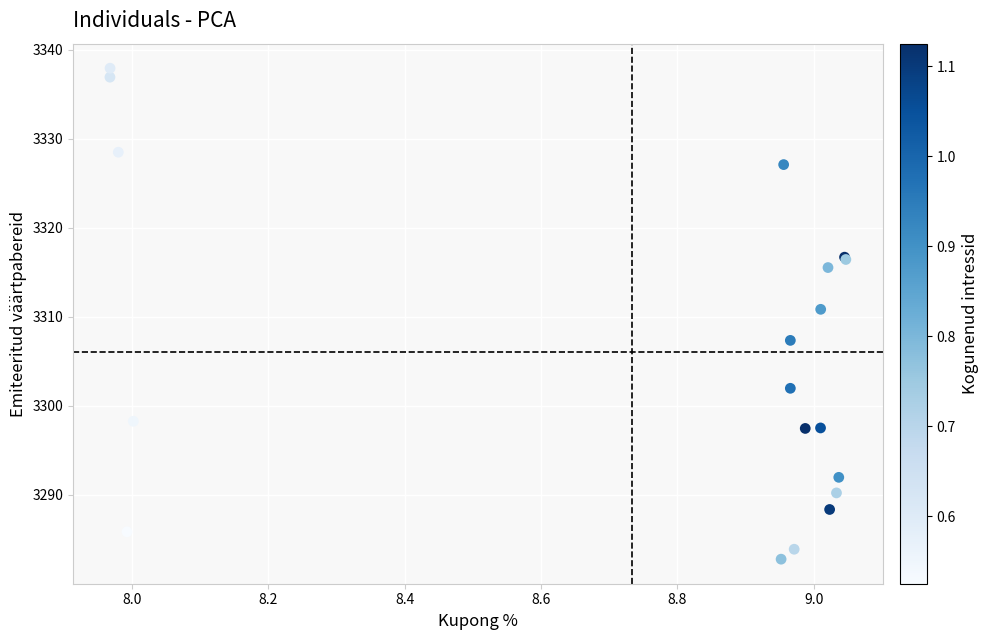

What Y value in the scatter plot is closest to 3310?

3310.9